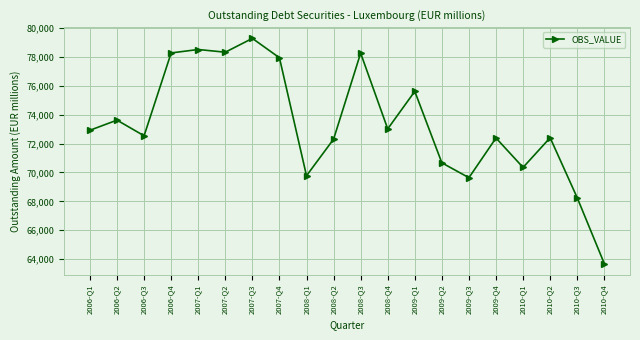

Count the number of categories in the chart.

20